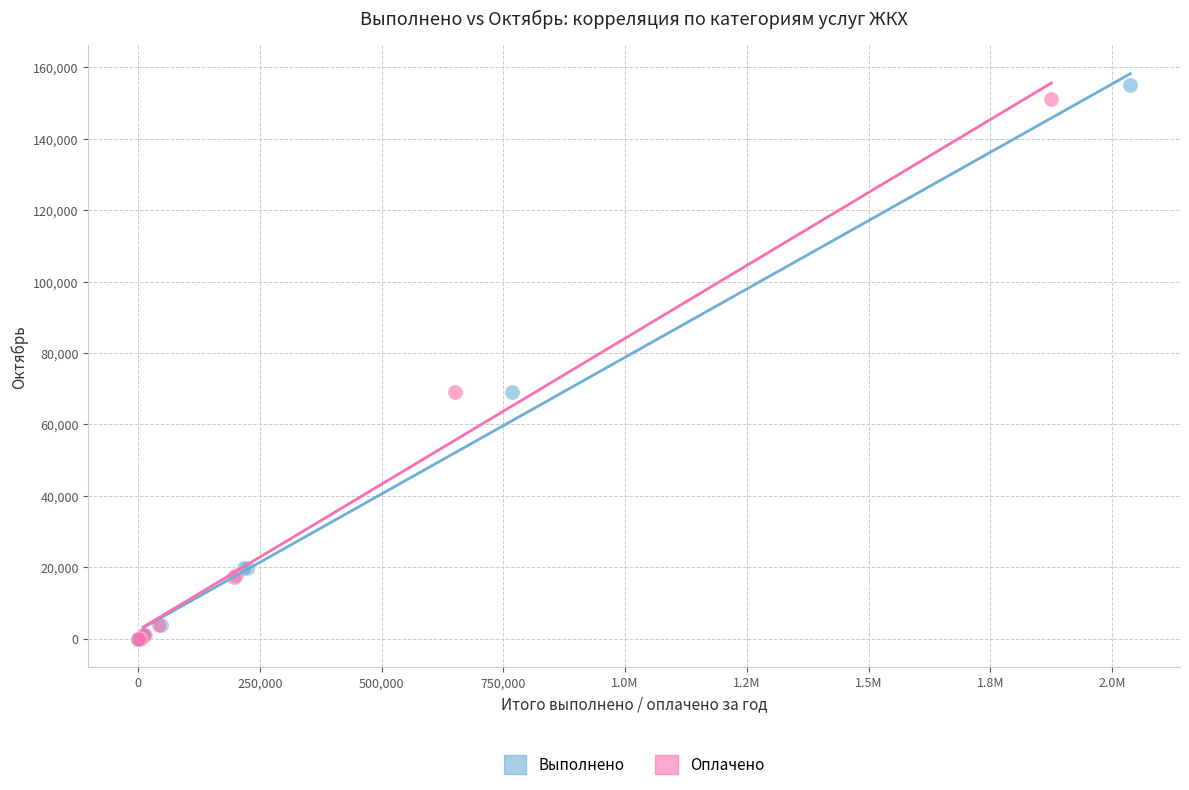

Which series has the largest Y range (max minus min)?

Выполнено